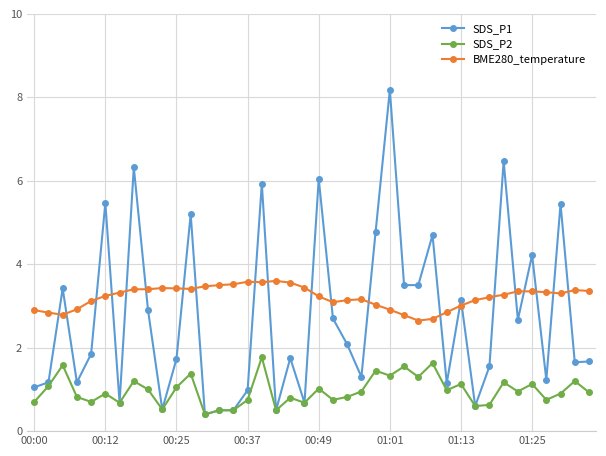

What is the value of the BME280_temperature point at the 22nd from the left?

3.1